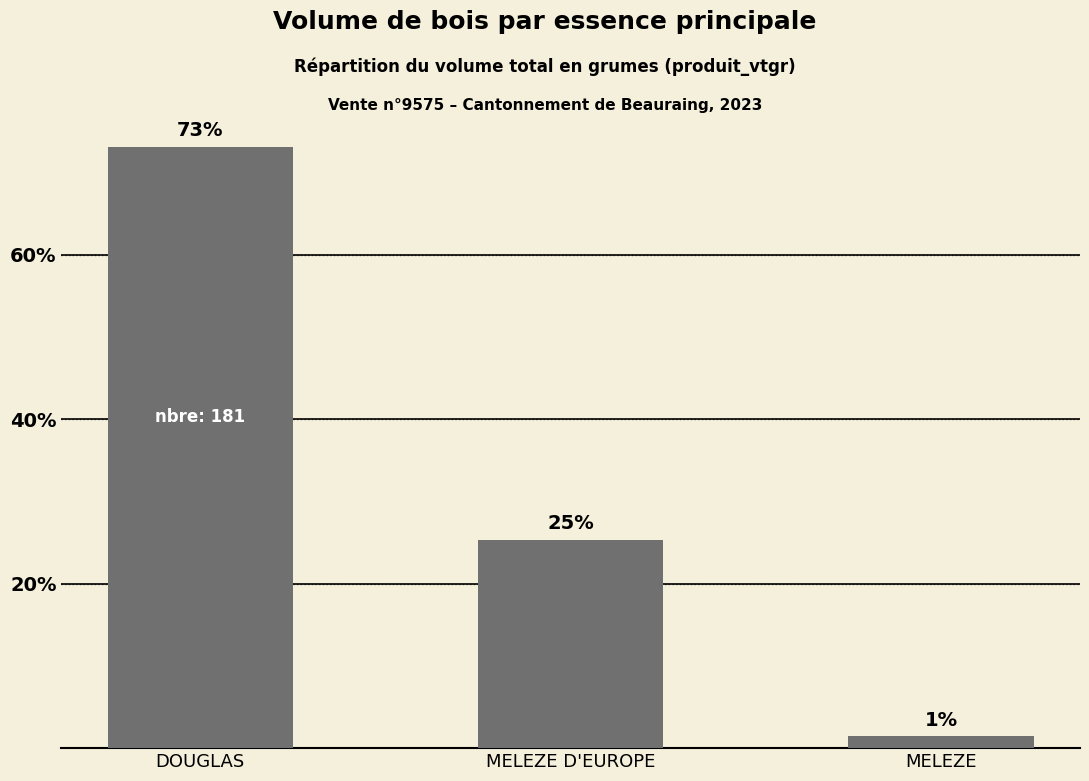

Reading right to left, transcribe all the data shown in this chart.

1.5	25.4	73.2